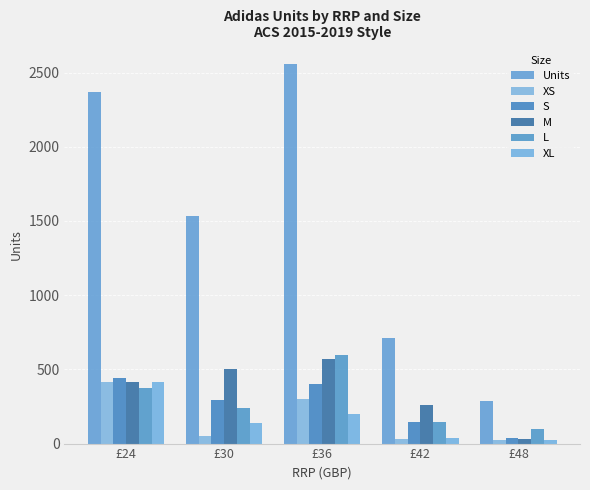

How many data points does each series have?

5